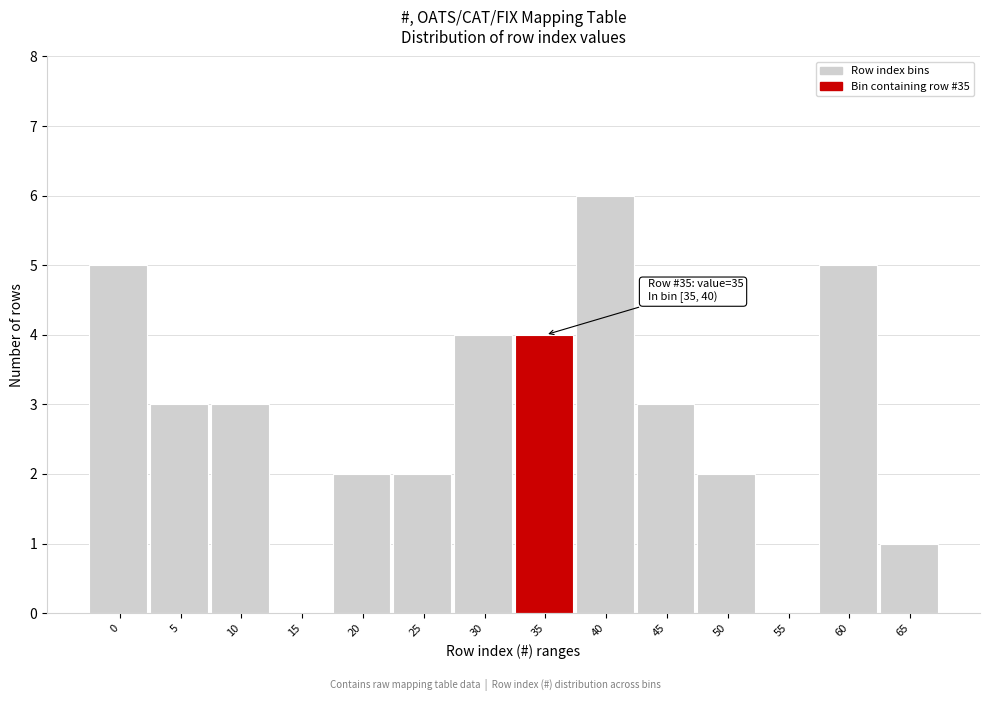

Reading left to right, what are all the values shown in this chart?

0=5	5=3	10=3	15=0	20=2	25=2	30=4	35=4	40=6	45=3	50=2	55=0	60=5	65=1